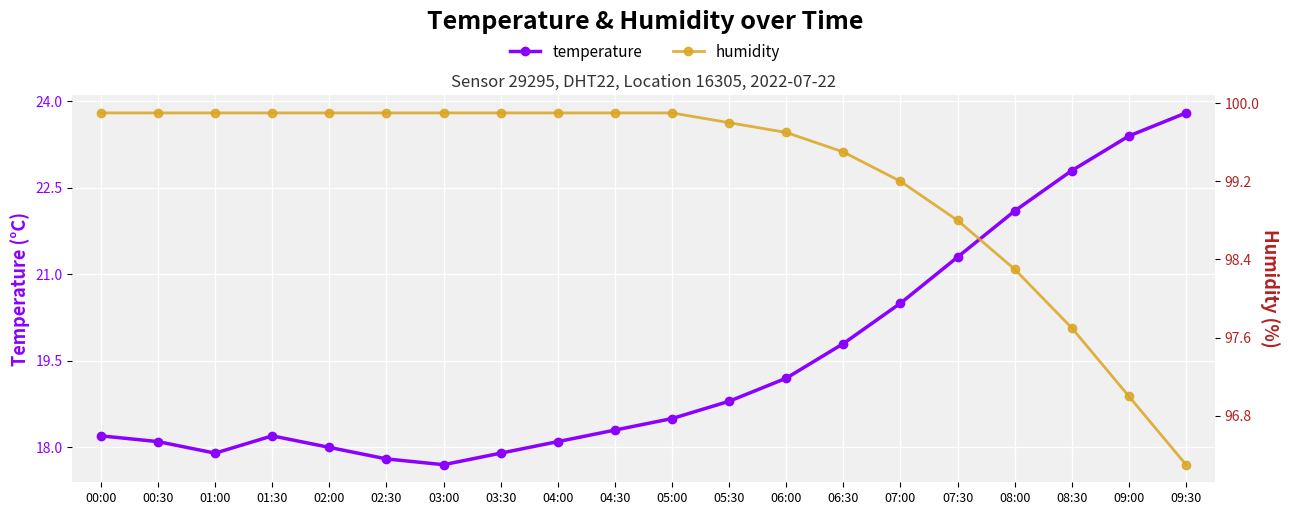

Which series has the largest total across all categories?

humidity